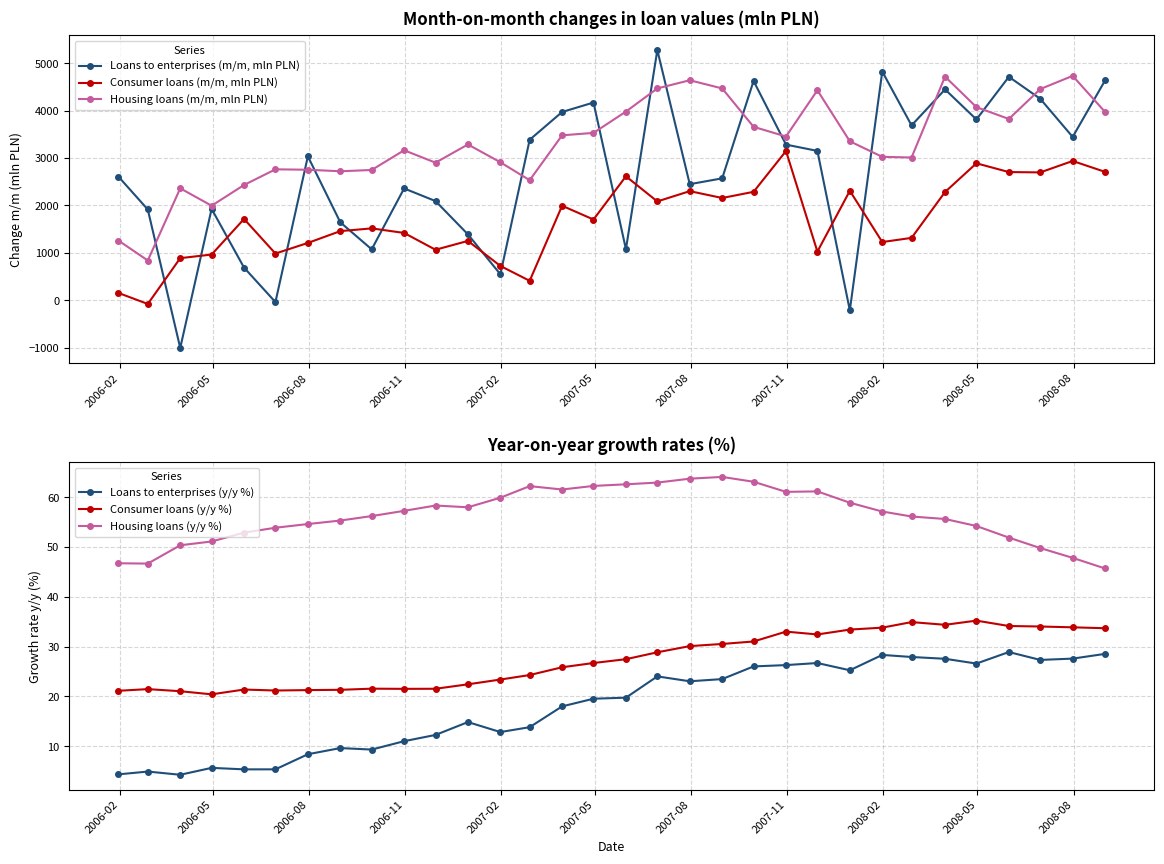

What is the maximum value for Housing loans (m/m, mln PLN)?

4733.0